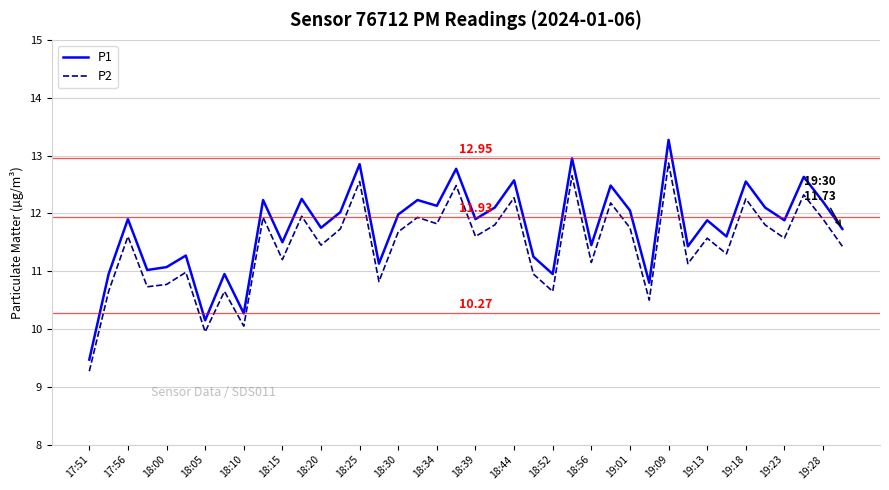

True or false: P1 and P2 intersect in this chart.

False